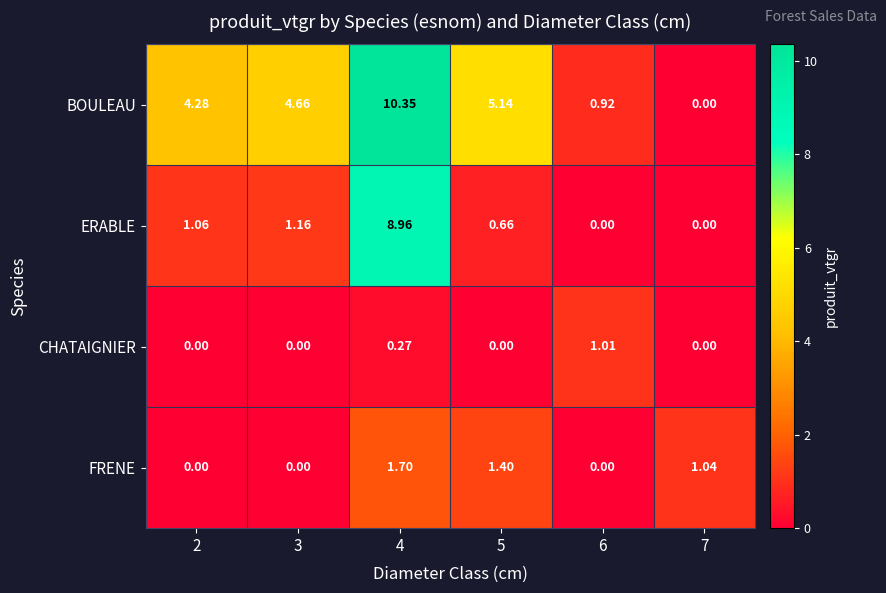

Rank the series by their maximum value, from highest to lowest.

BOULEAU, ERABLE, FRENE, CHATAIGNIER